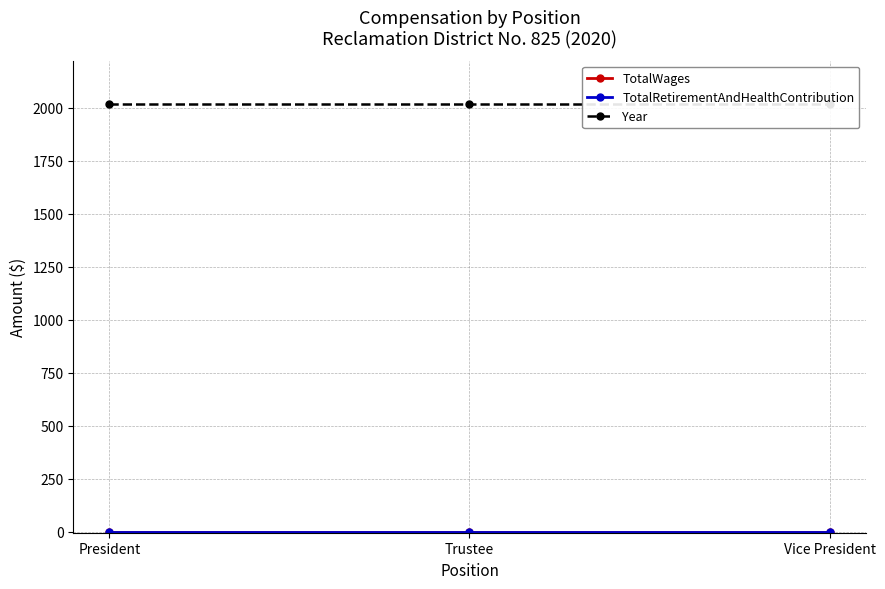

What is the greatest value displayed?

2020